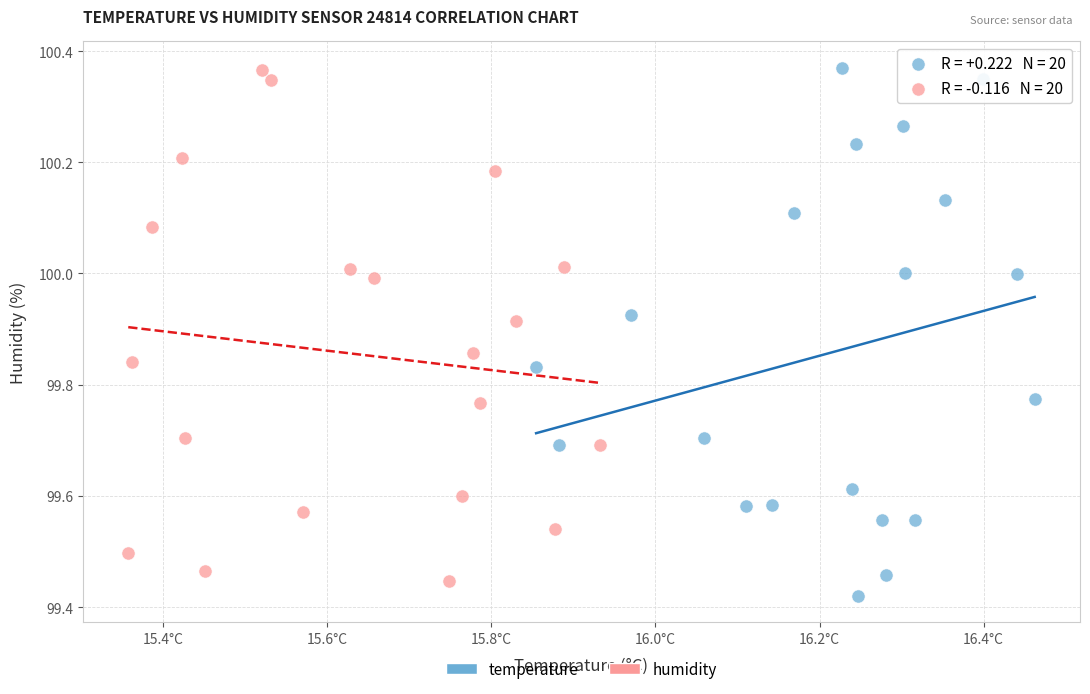

What are all the series names shown in the legend?

temperature, humidity